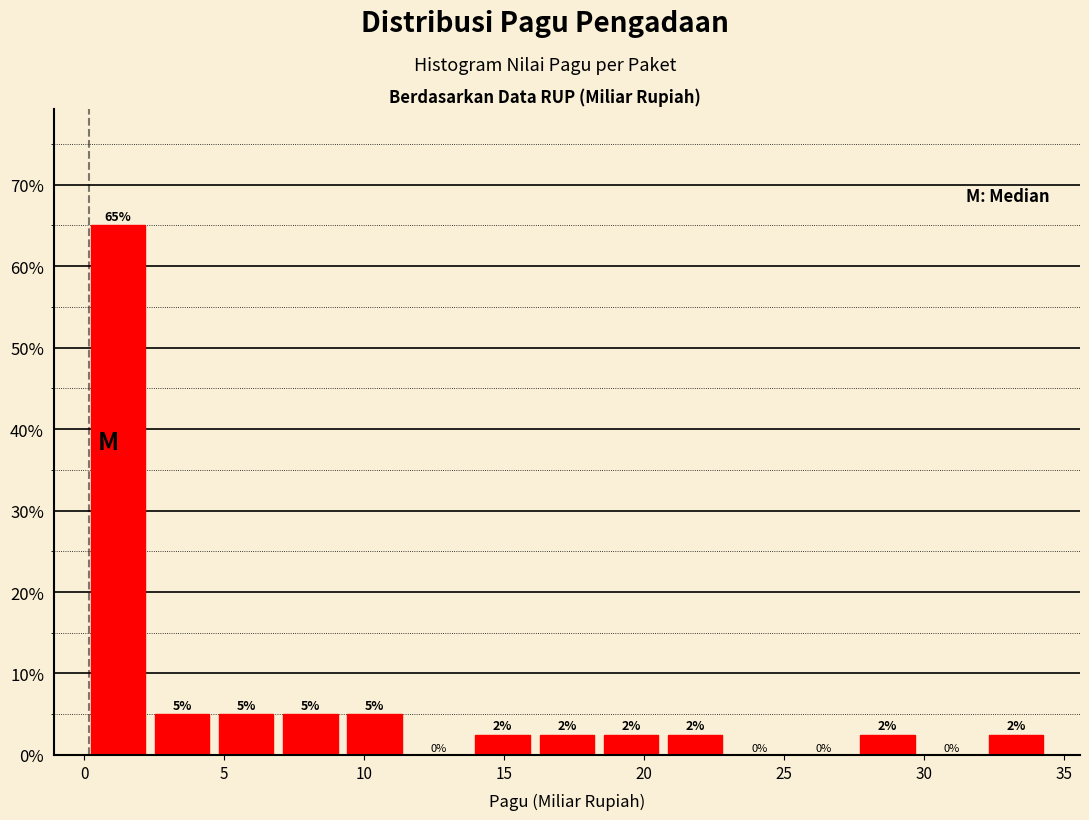

Over which range of the x-axis is the bar tallest?

0.0 to 2.5